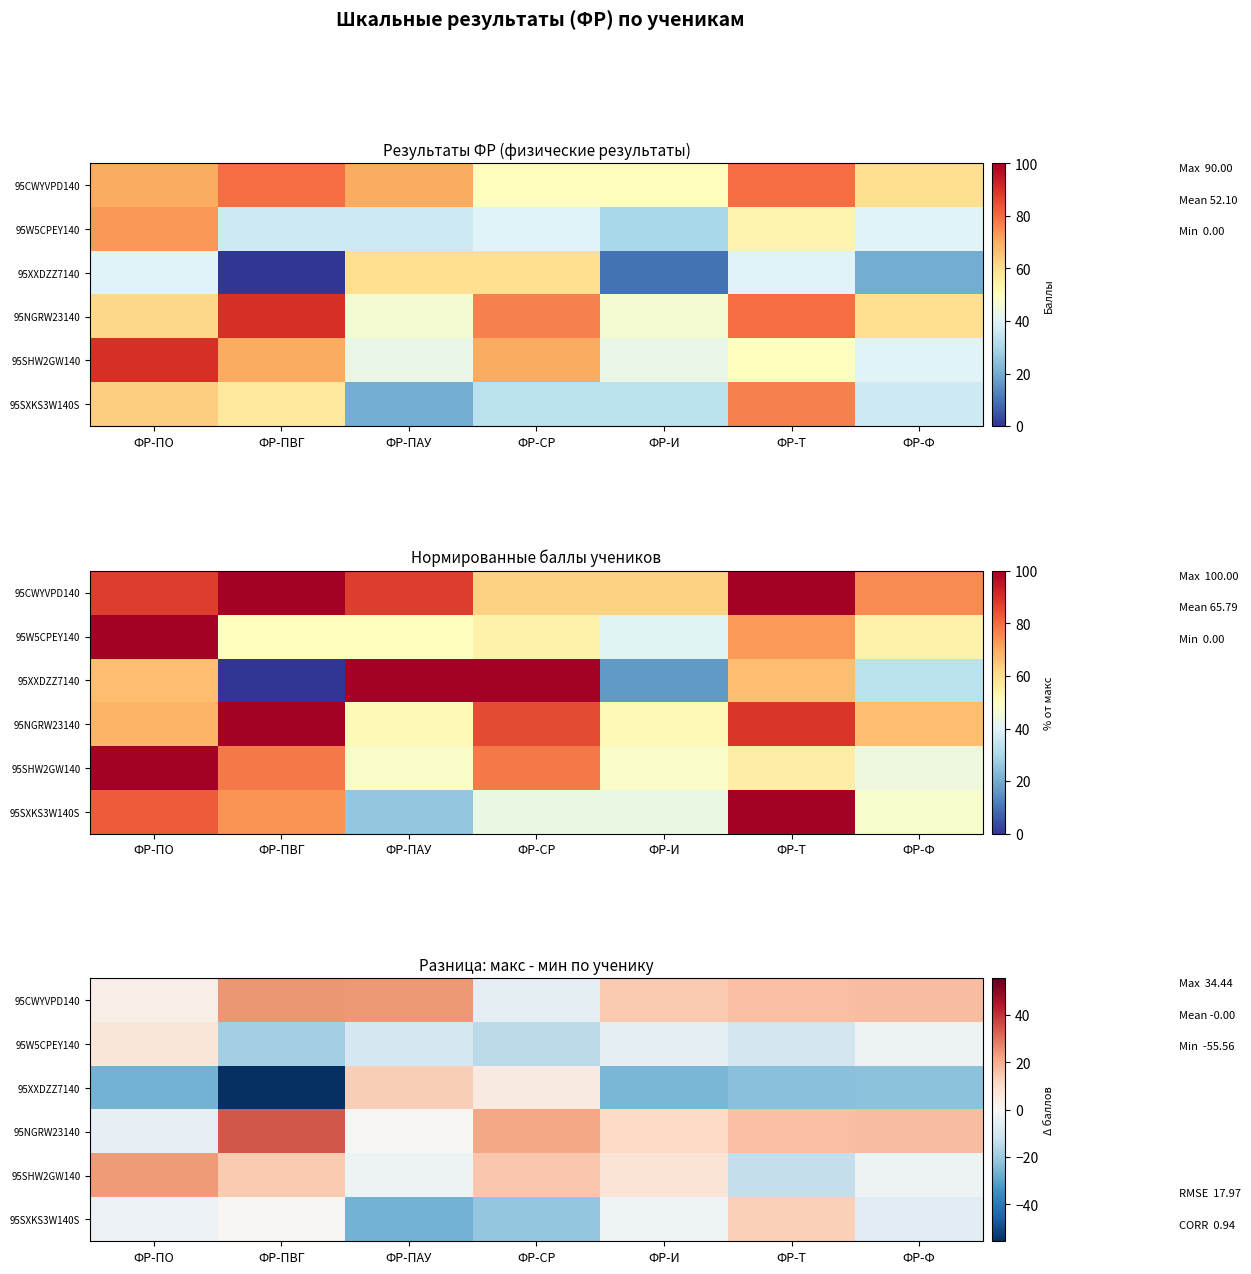

Which label corresponds to the largest value in the chart?

ФР-ПВГ